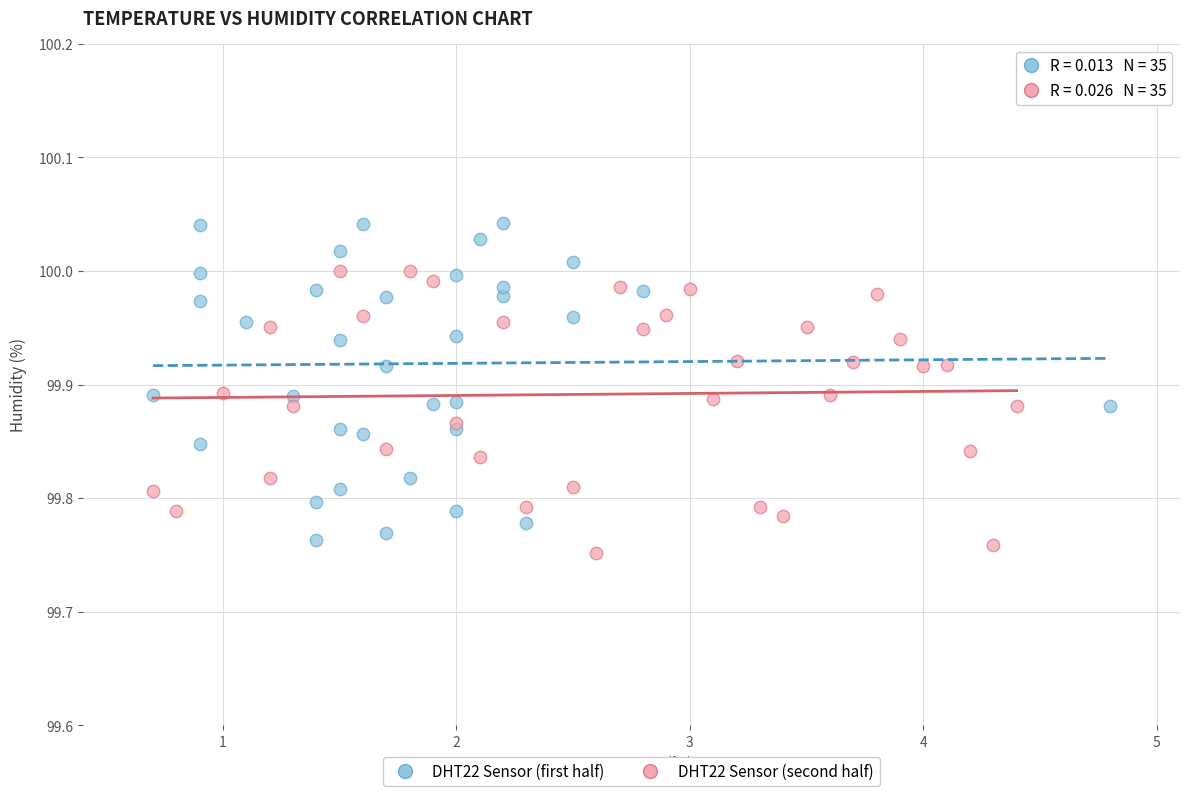

Which series contains the highest Y value?

DHT22 Sensor (first half)